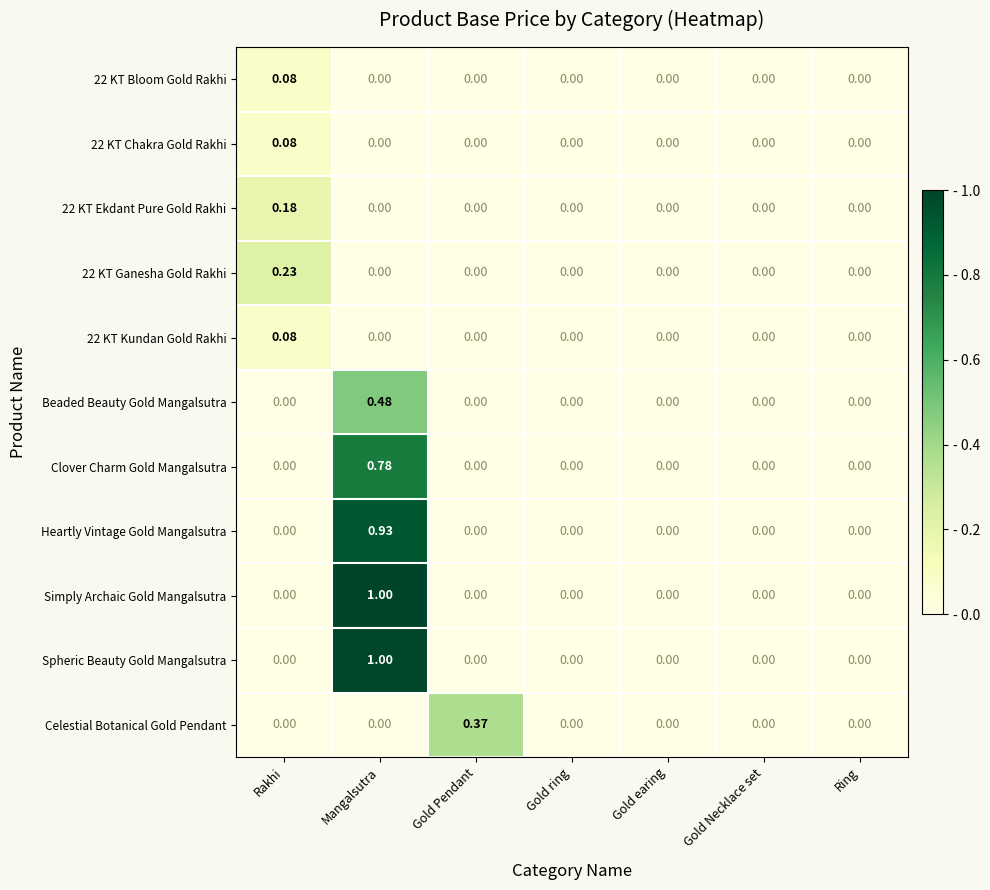

At which category is the sum across all series the highest?

Mangalsutra